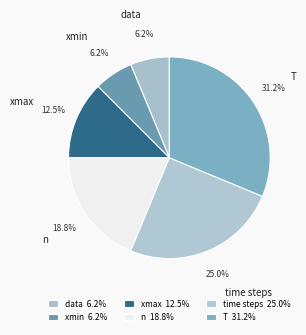

Between data and time steps, which is larger?

time steps